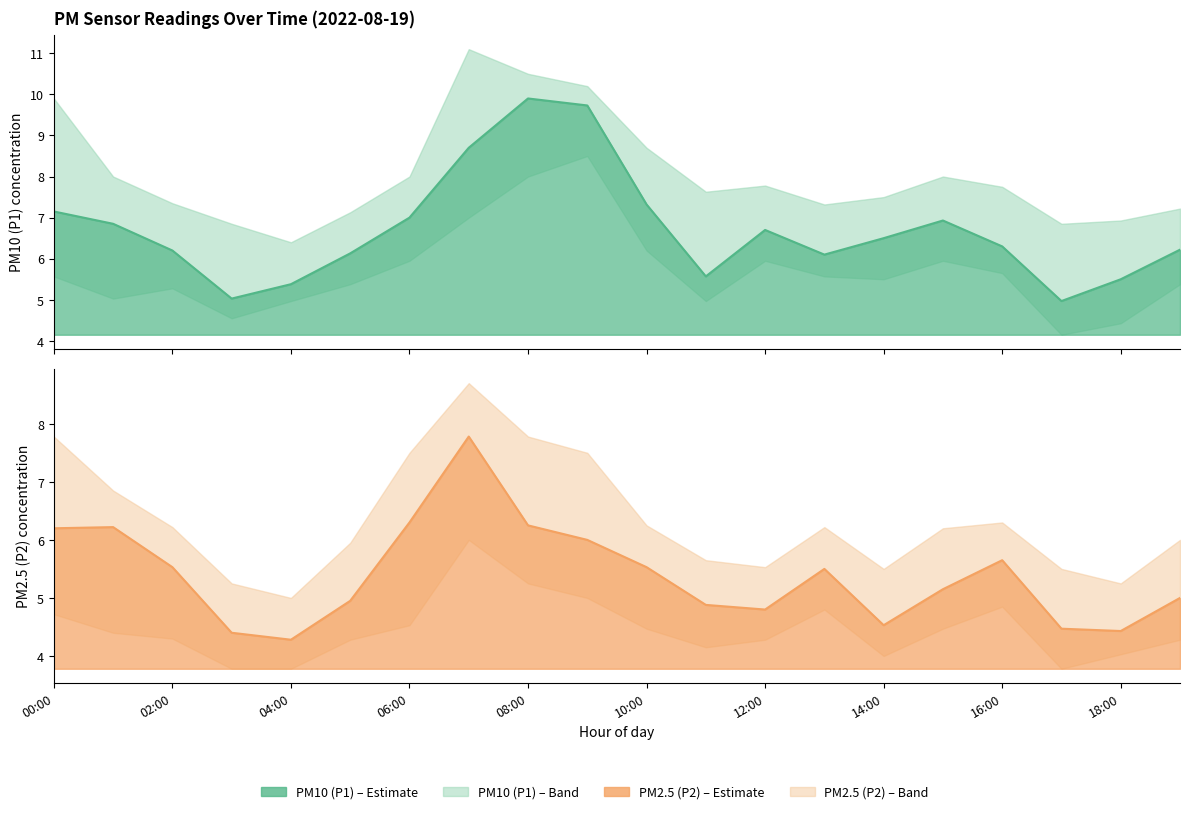

How many lines are shown in the chart?

2